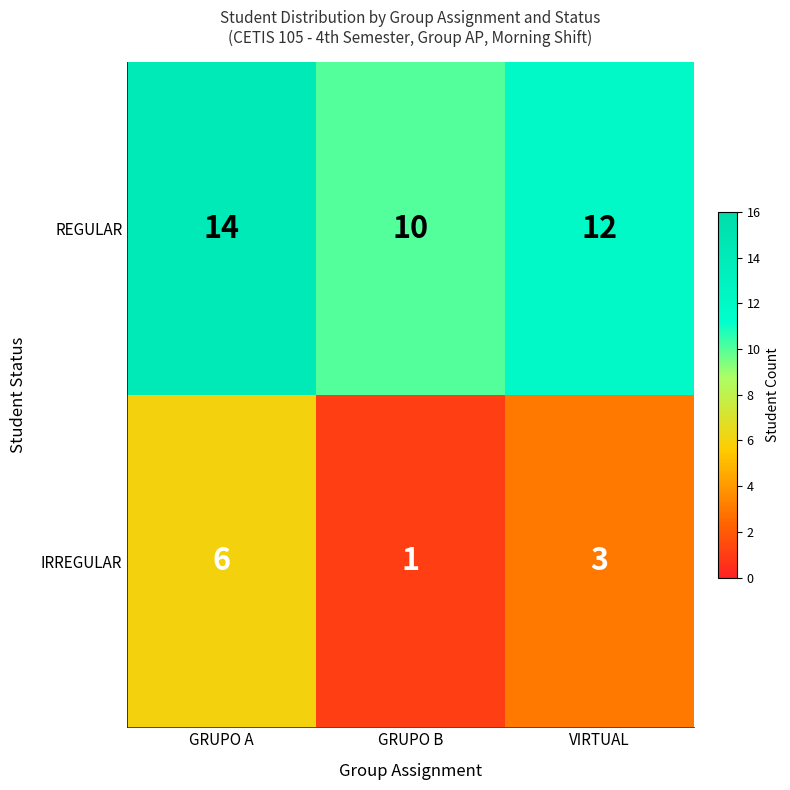

What is the greatest value displayed?

14